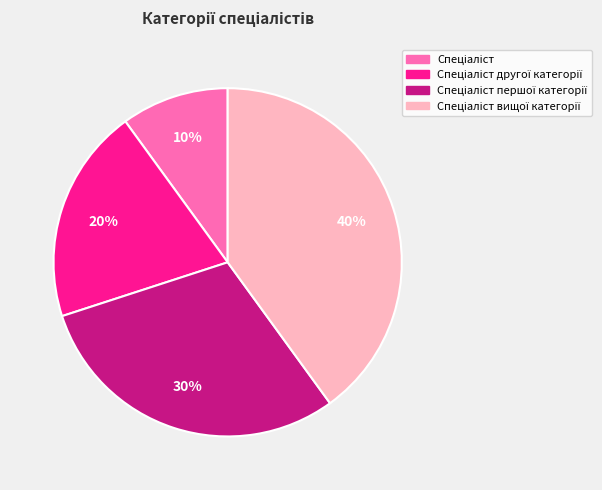

To the nearest percent, what is the difference between the largest and smallest slice percentages?

30%